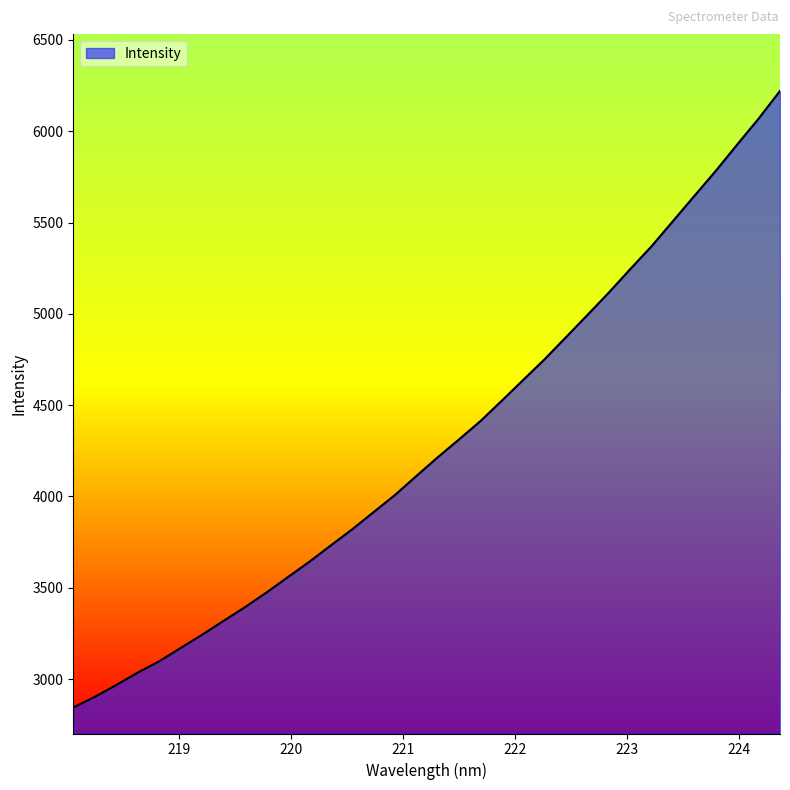

What is the difference between the maximum and minimum values?

3377.1